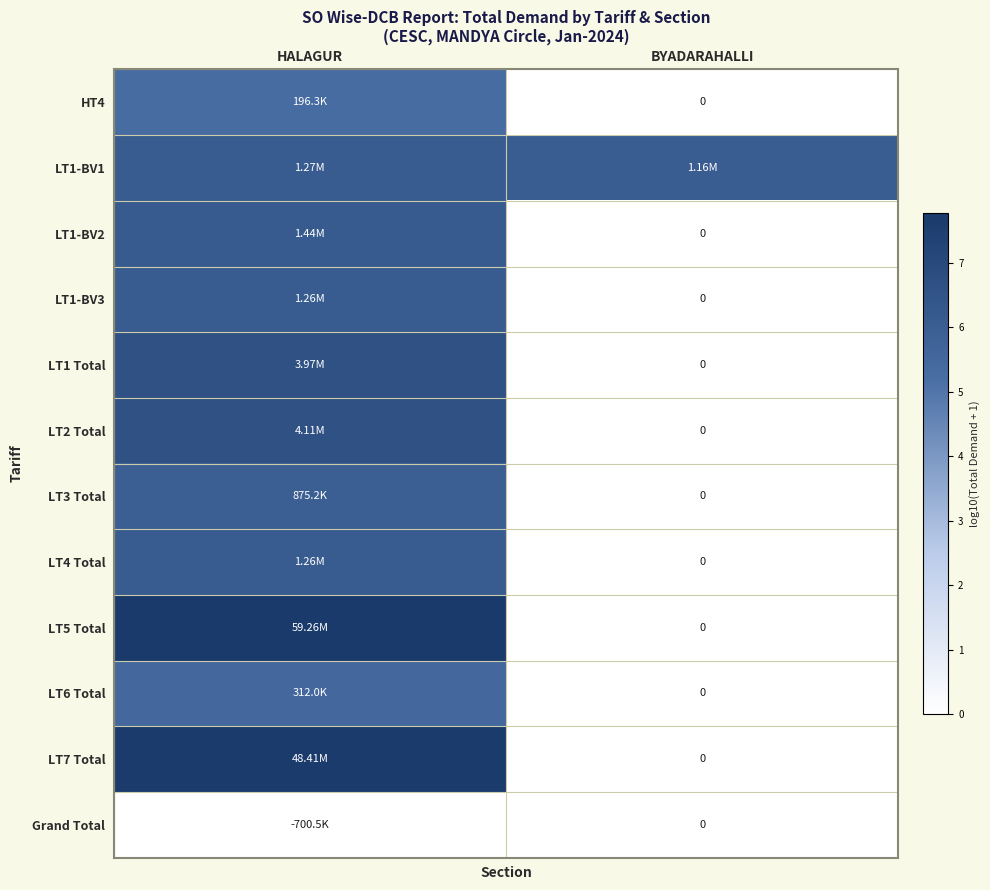

Is the value of LT1-BV2 at BYADARAHALLI greater than the value of LT5 Total at HALAGUR?

No